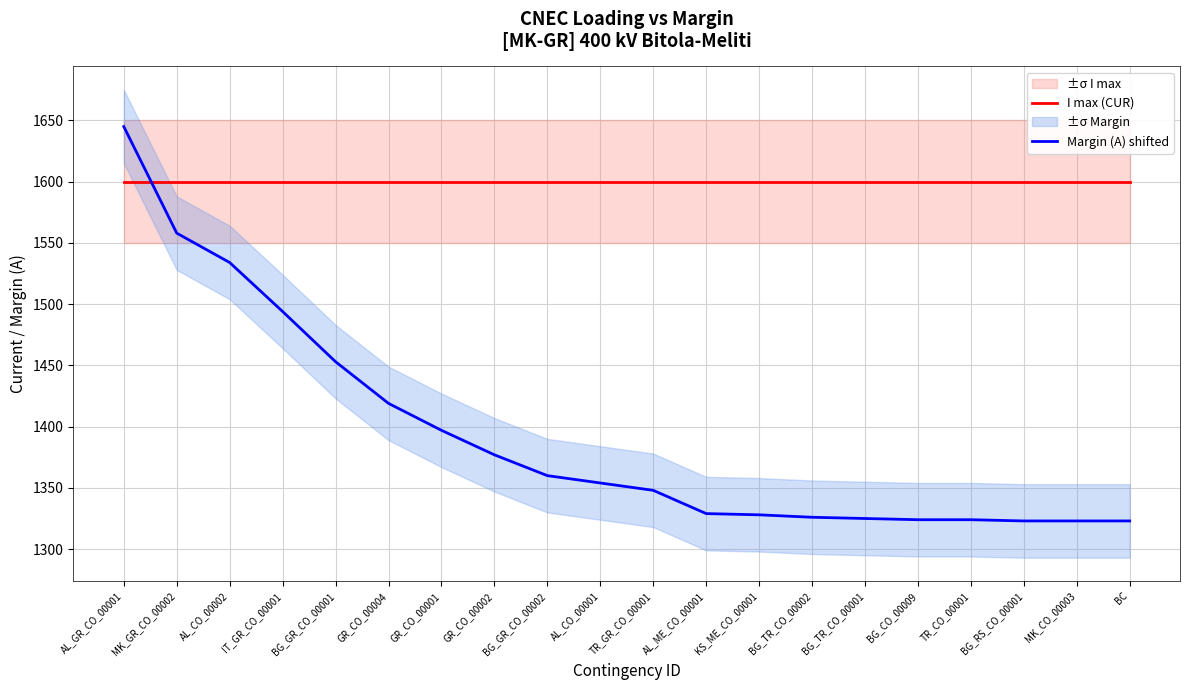

At which category is the sum across all series the highest?

AL_GR_CO_00001